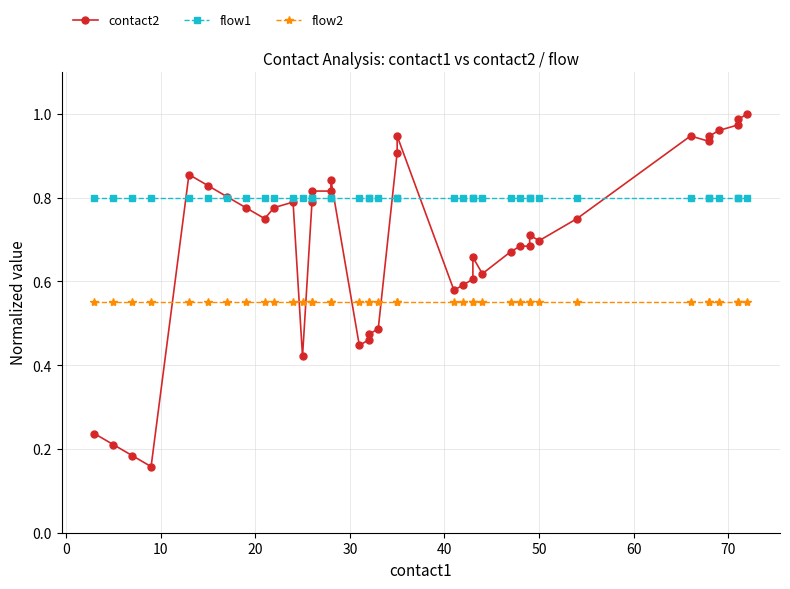

What is the minimum value for flow1?

0.8